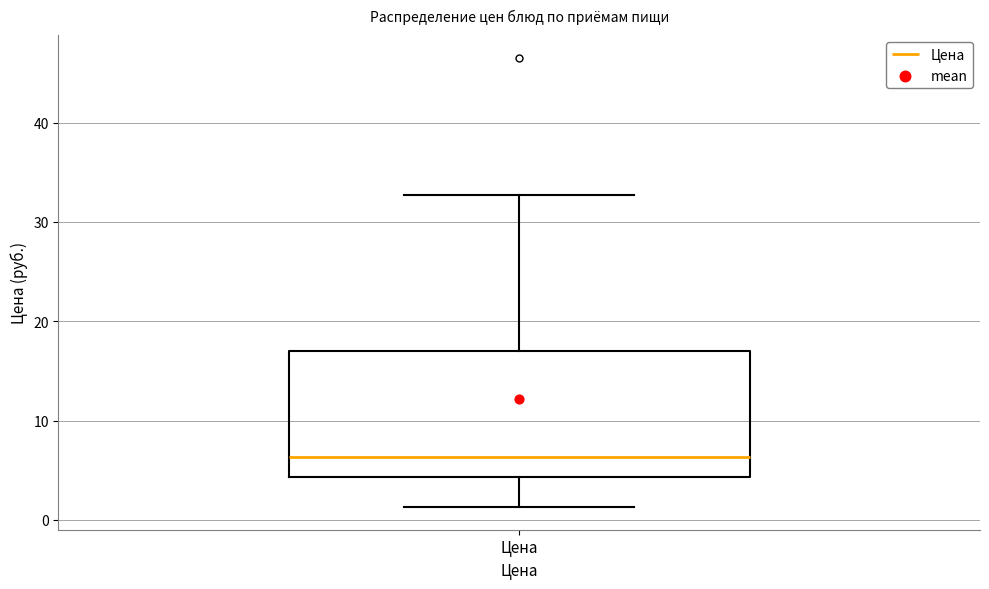

Transcribe this box plot: give where the median line is, the range the box spans, and where the two whiskers end, as read against the y-axis. The values are not printed on the chart, so give them approximately, as read against the axis.

median 6, box 4 to 17, whiskers 1 to 33